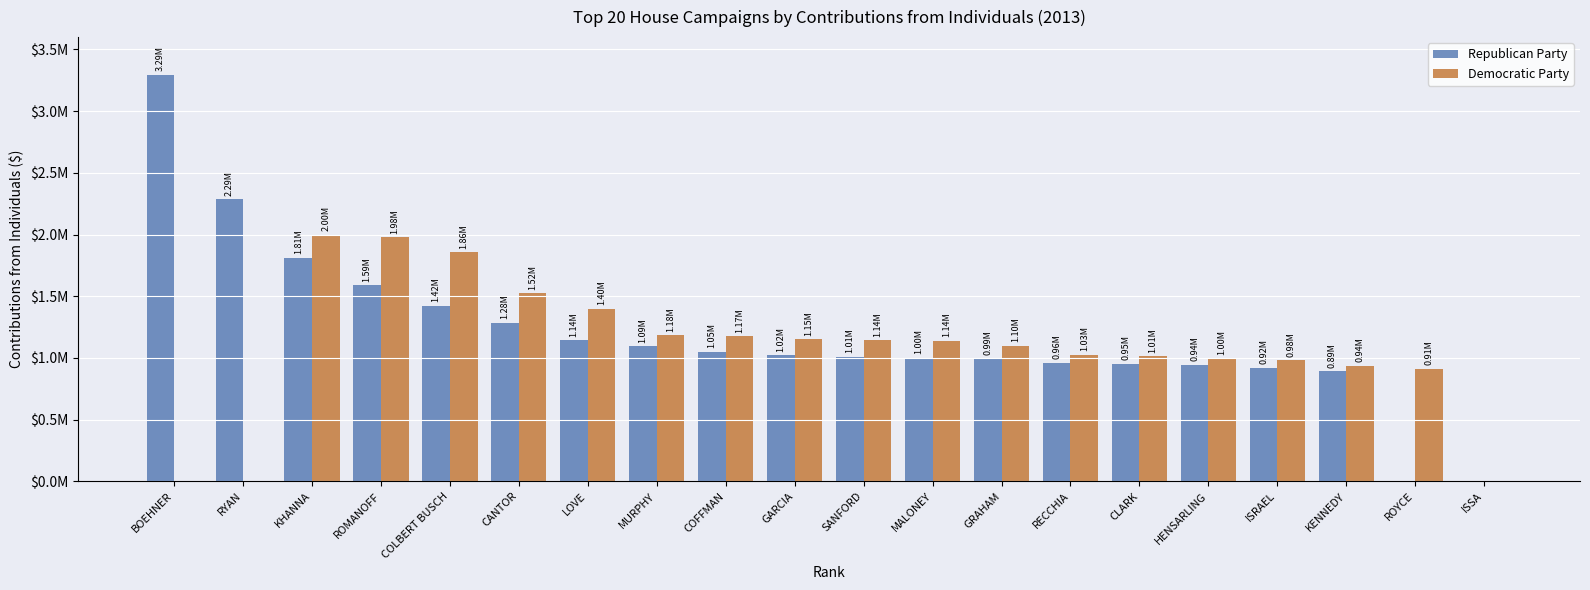

At which label is Republican Party closest to 1646981?

ROMANOFF